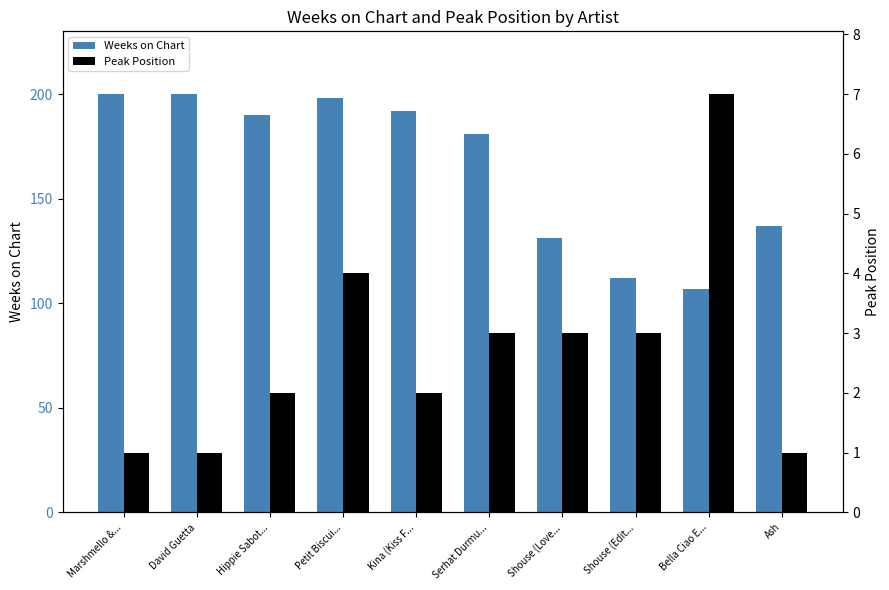

Between David Guetta and Ash, which series saw the biggest shift?

Weeks on Chart